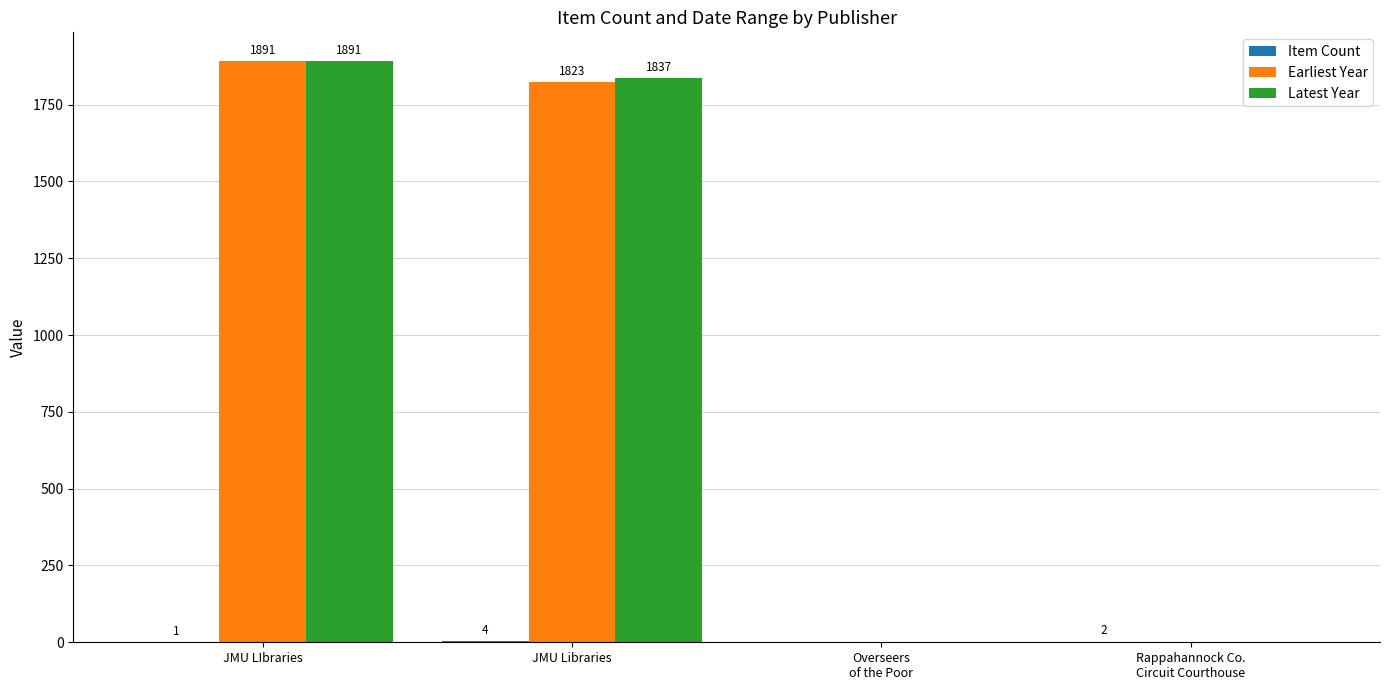

The Latest Year series shows 1891 at JMU LIbraries. True or false?

True